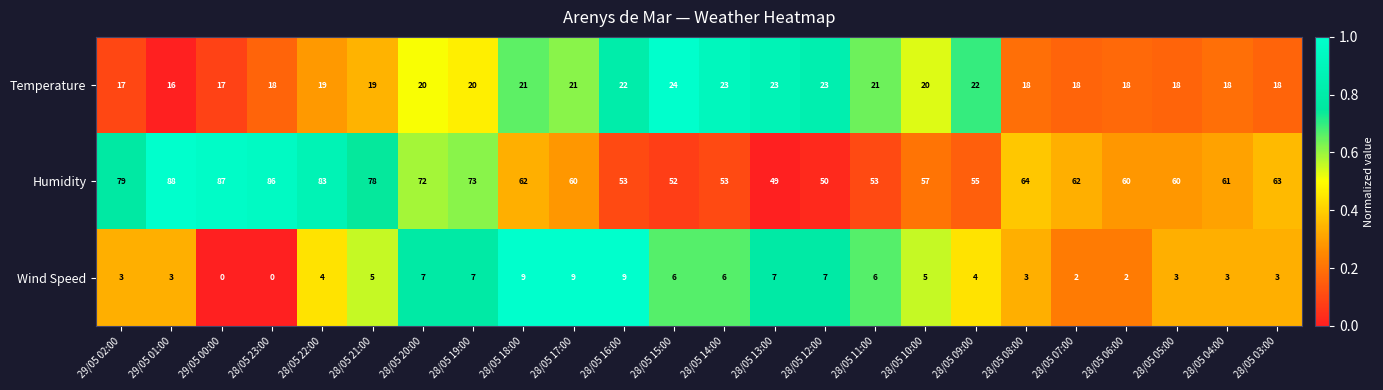

What is the sum of the Humidity values at 28/05 11:00 and 28/05 17:00?

113